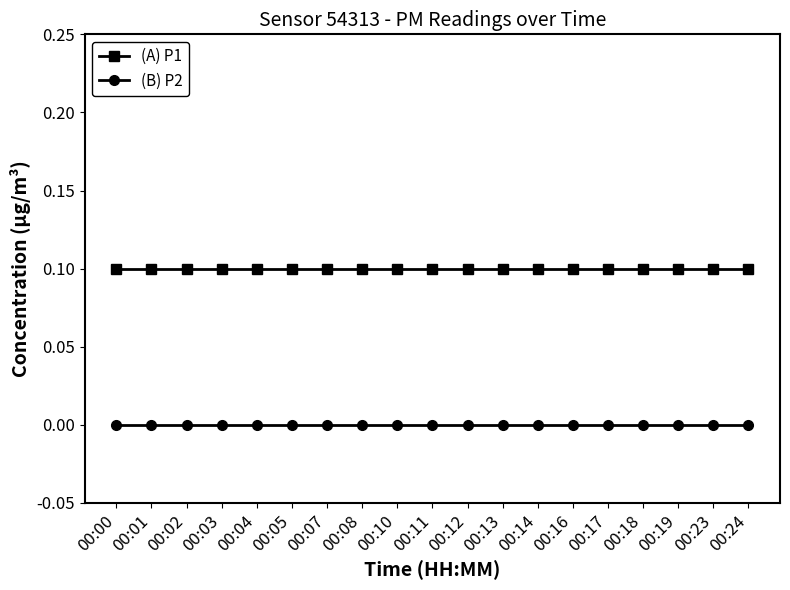

Reading left to right, list all the values displayed in this chart.

(A) P1: 0.1	0.1	0.1	0.1	0.1	0.1	0.1	0.1	0.1	0.1	0.1	0.1	0.1	0.1	0.1	0.1	0.1	0.1	0.1
(B) P2: 0.0	0.0	0.0	0.0	0.0	0.0	0.0	0.0	0.0	0.0	0.0	0.0	0.0	0.0	0.0	0.0	0.0	0.0	0.0